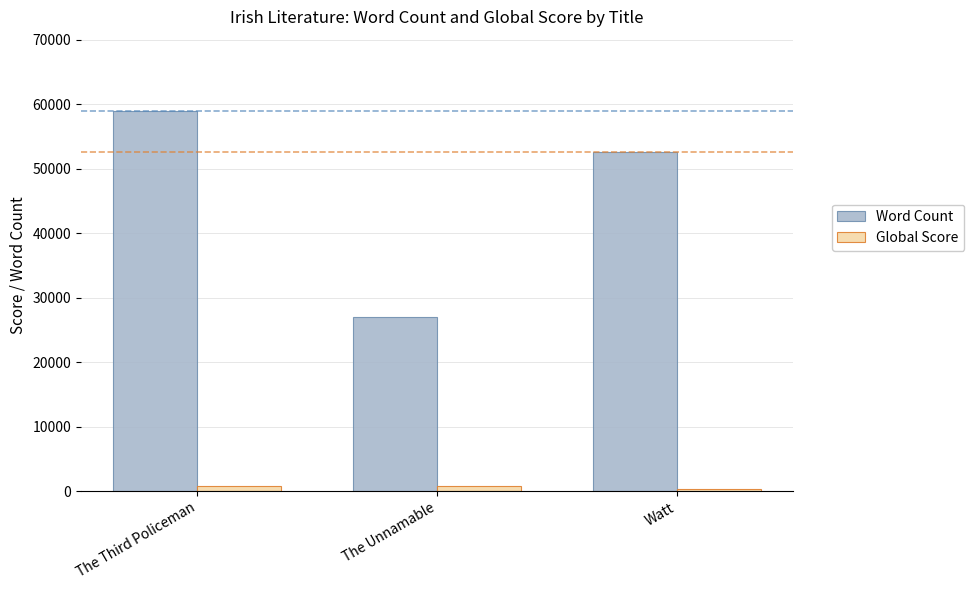

Which series has the largest total across all categories?

Word Count